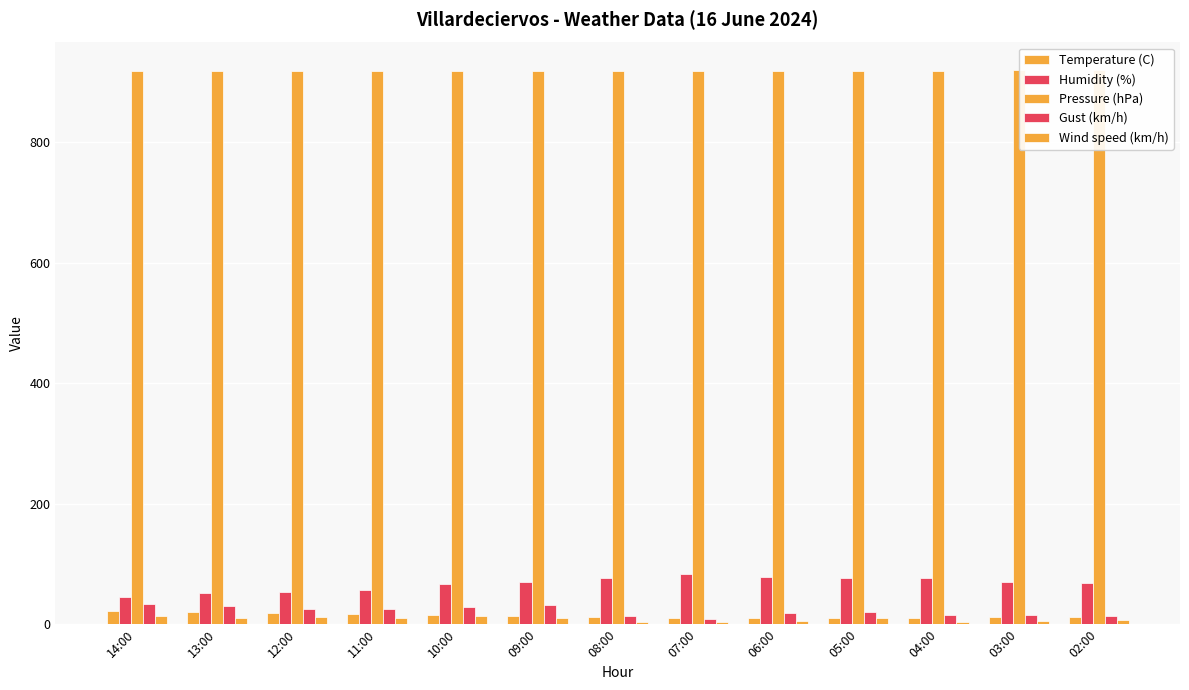

What is the sum of the Temperature (C) values at 02:00 and 11:00?

29.1